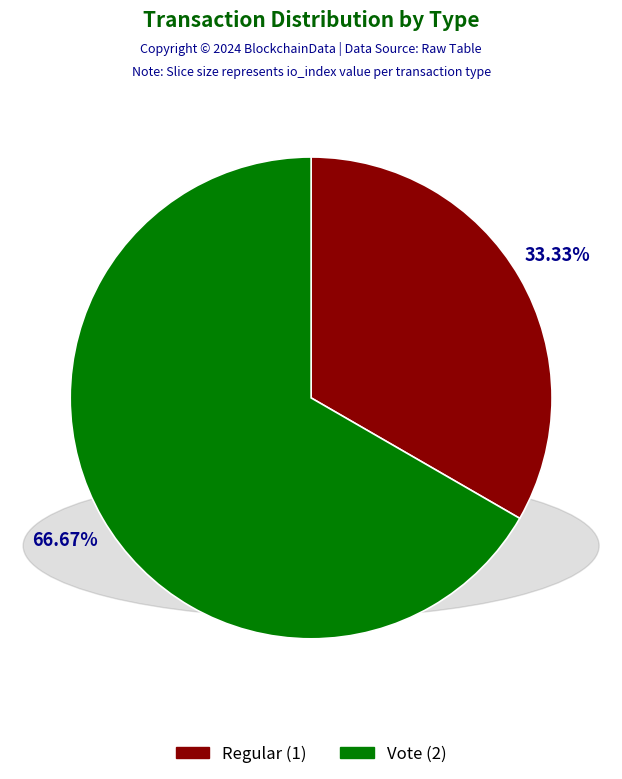

Which category has the smallest portion of the pie?

Regular